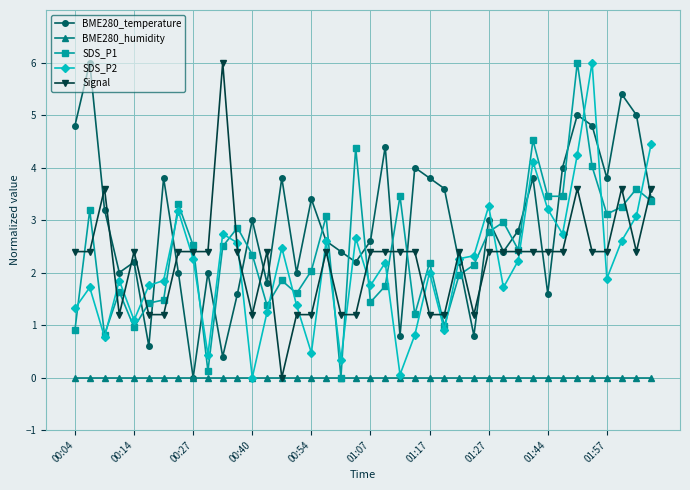

What is the value of the BME280_temperature point at the 31st from the left?

2.8